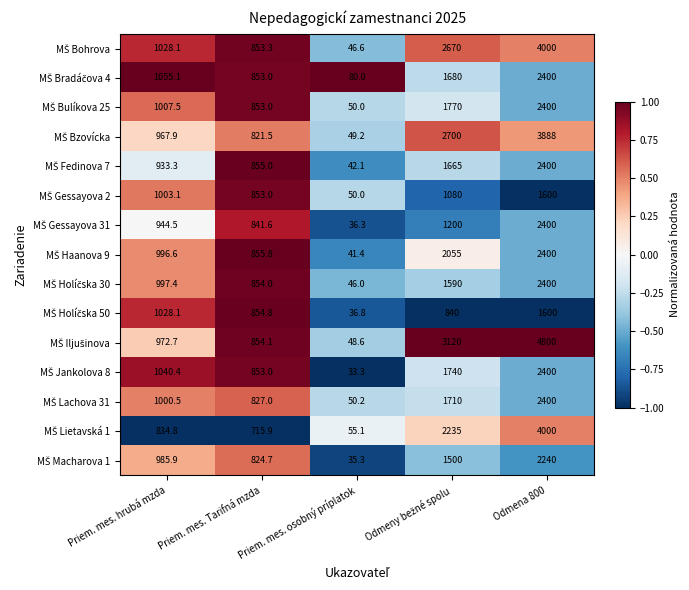

At which category does the chart reach its peak across all series?

Odmena 800